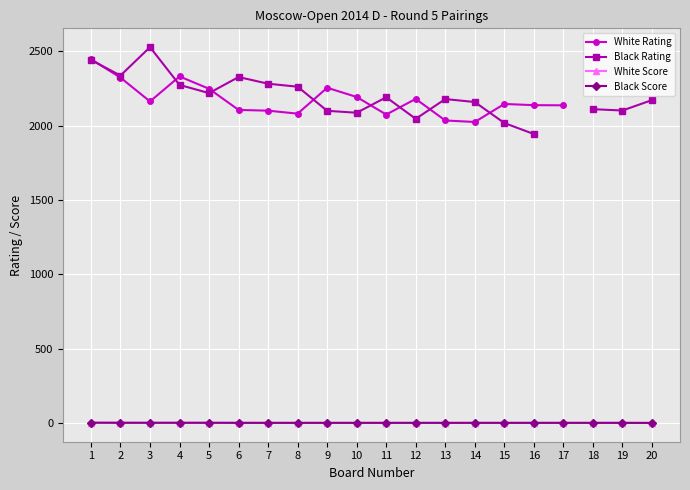

Between 12 and 6, which is larger?

12